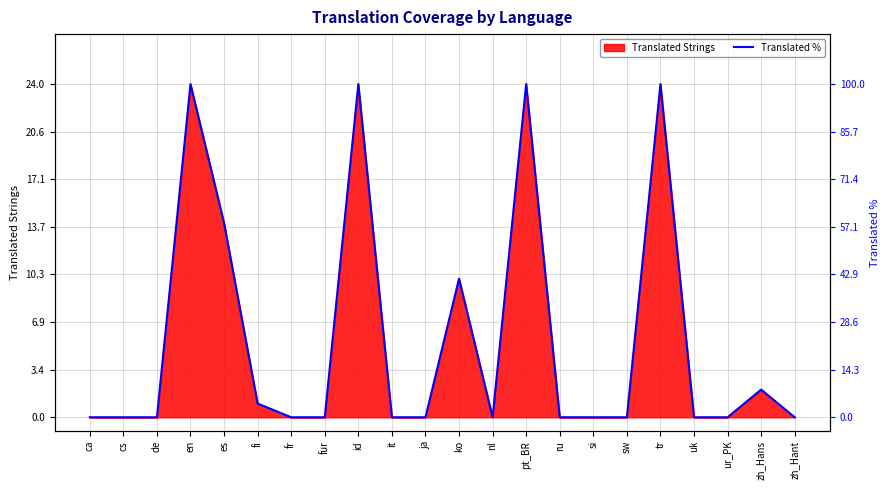

Between nl and cs, which is larger?

nl